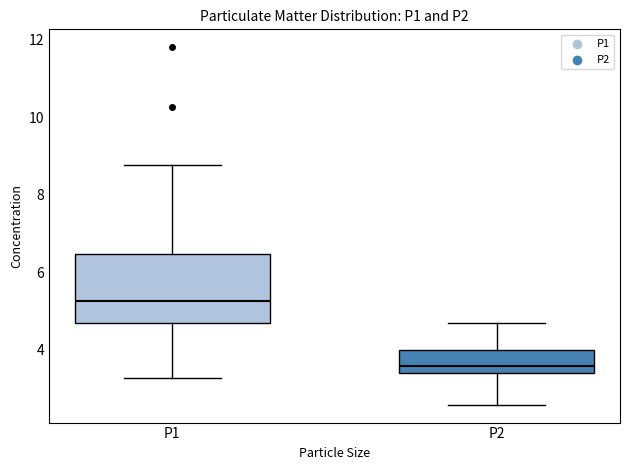

Reading left to right, read every box against the y-axis: the position of its median line, the range the box covers, and the ends of its whiskers. The values are not printed on the chart, so give them approximately, as read against the axis.

P1: median 5.2, box 4.6 to 6.4, whiskers 3.2 to 8.8
P2: median 3.6, box 3.4 to 4.0, whiskers 2.6 to 4.6